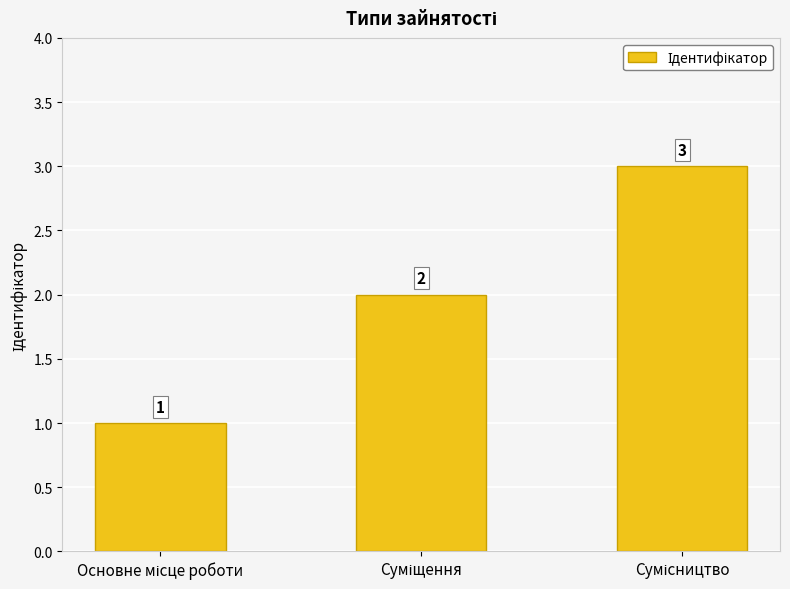

What is the greatest value displayed?

3